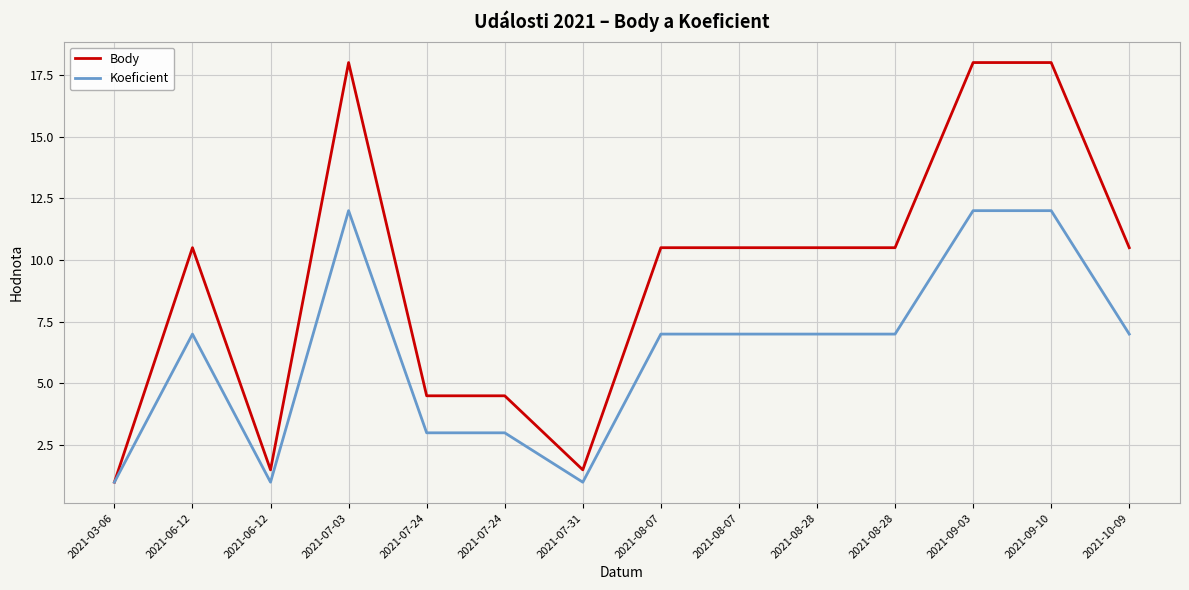

True or false: Koeficient and Body cross at least once.

False